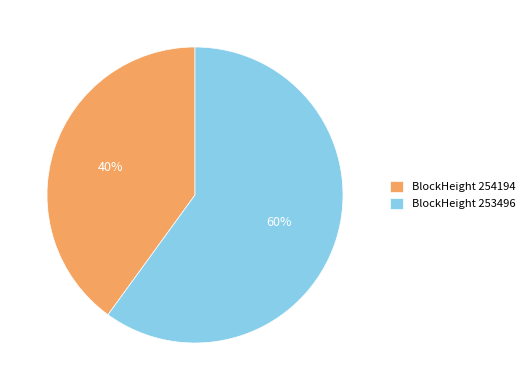

To the nearest percent, what is the difference between the largest and smallest slice percentages?

20%